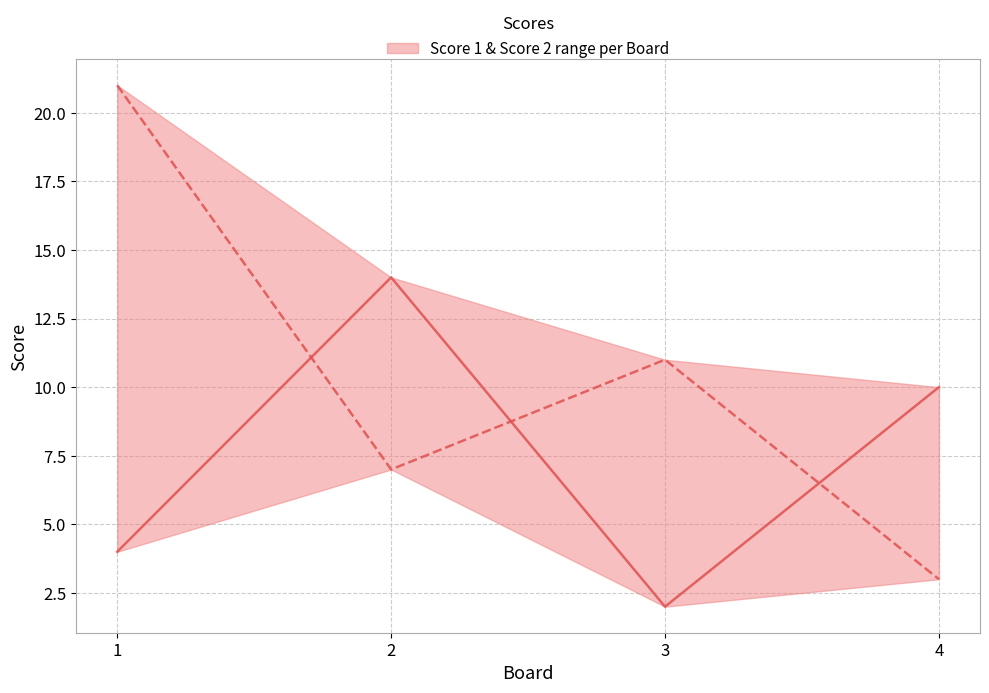

Does the chart display data point markers on the line(s)?

No